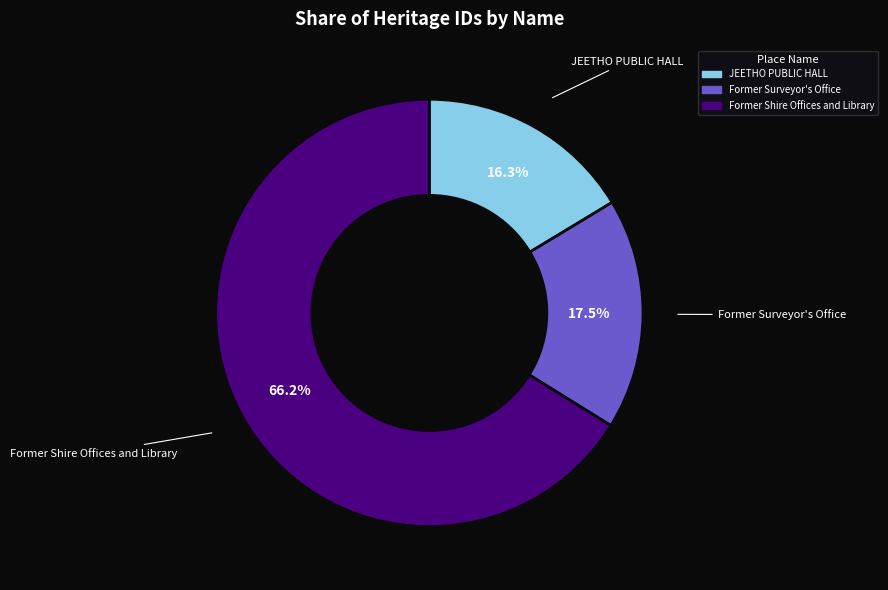

Rank the categories by value from lowest to highest.

JEETHO PUBLIC HALL, Former Surveyor's Office, Former Shire Offices and Library